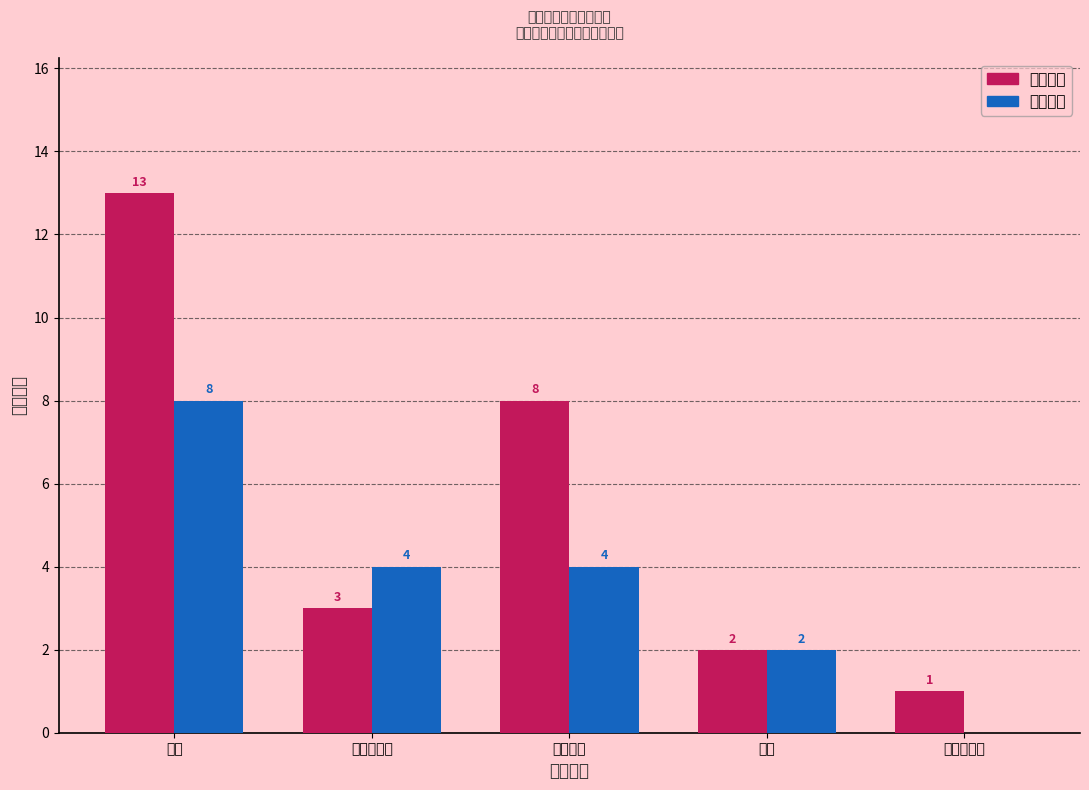

True or false: 电机电器 has a value of 19 at 博士.

False